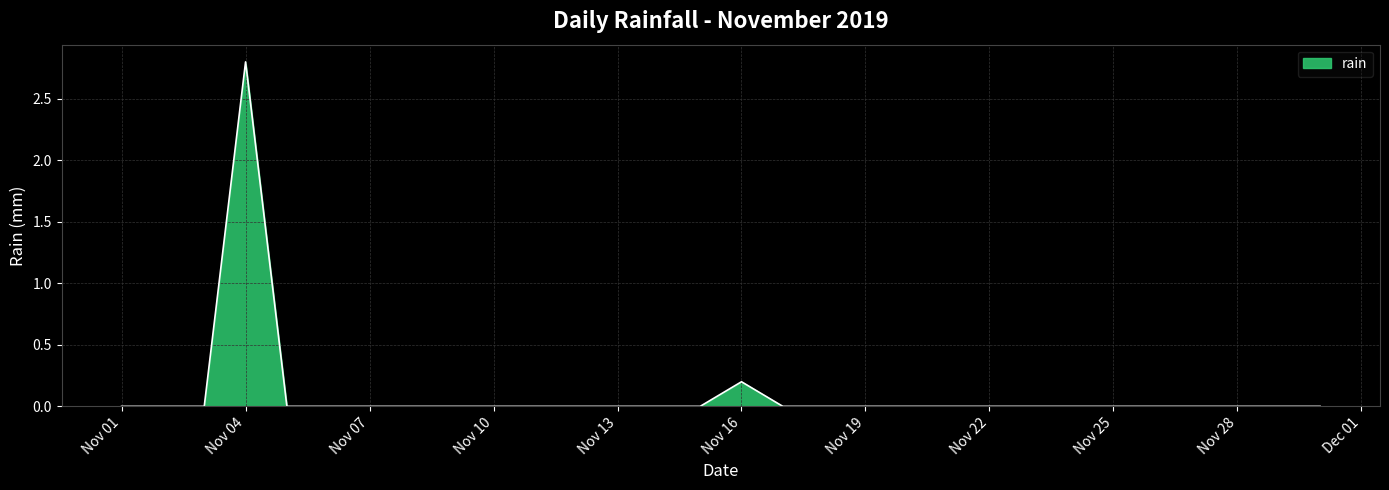

What is the maximum value shown in the chart?

2.8